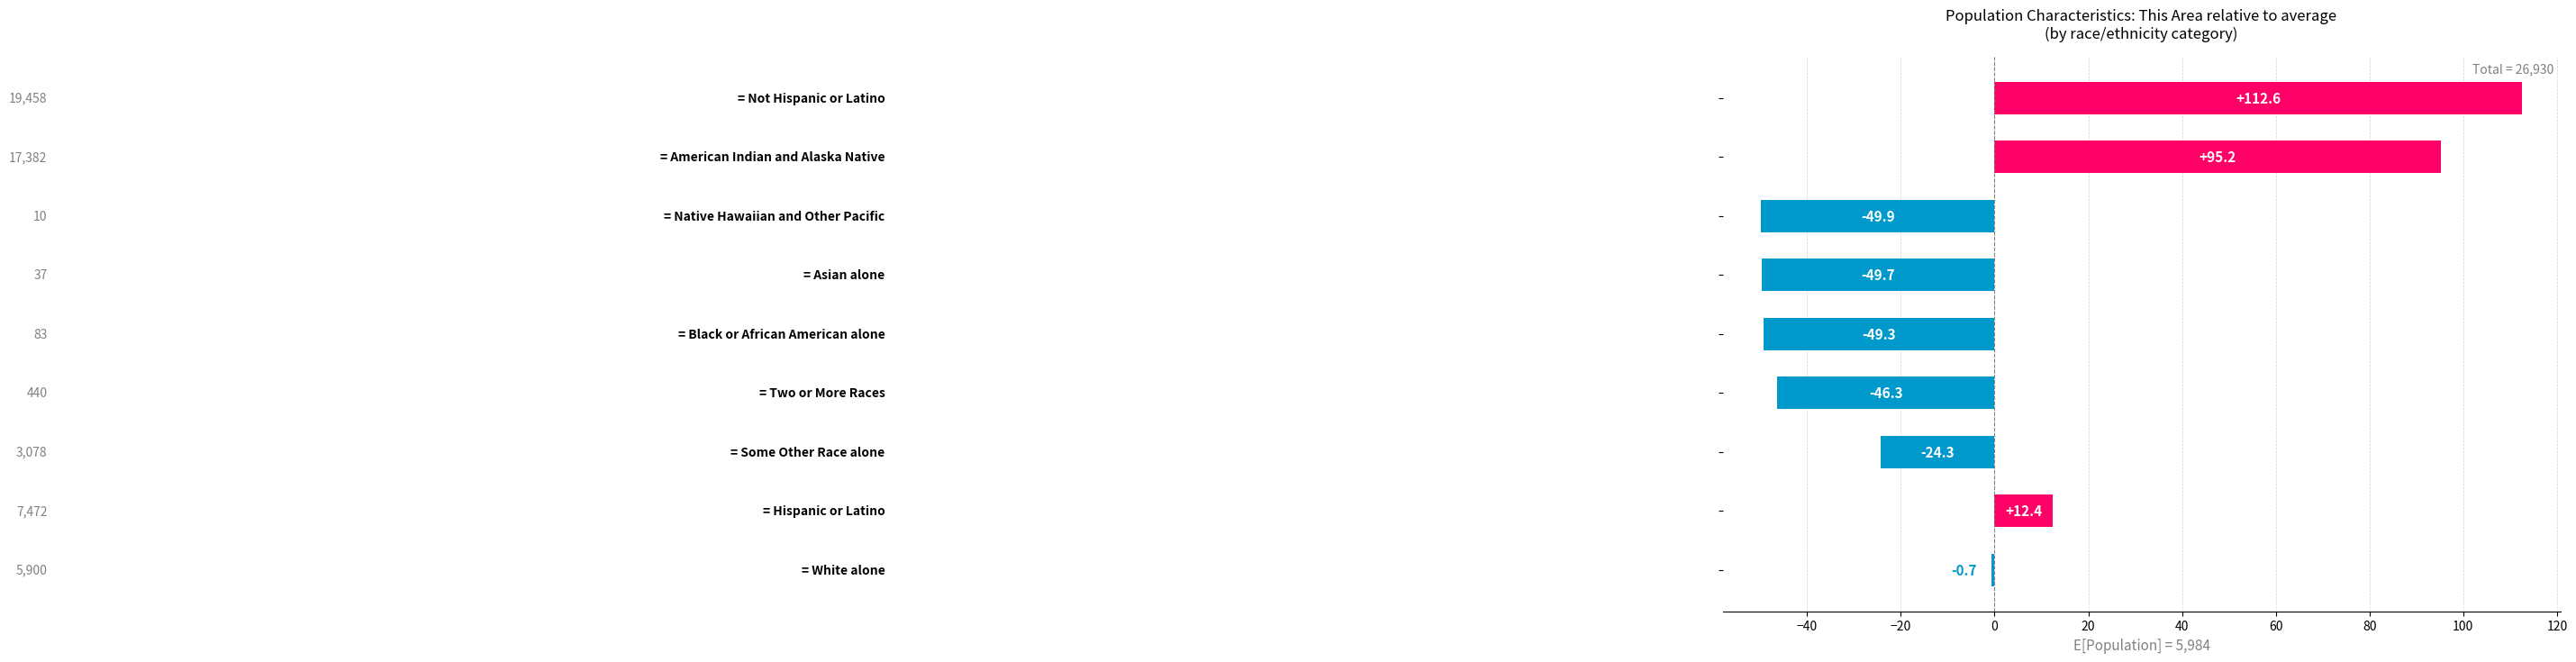

What is the greatest value displayed?

112.6